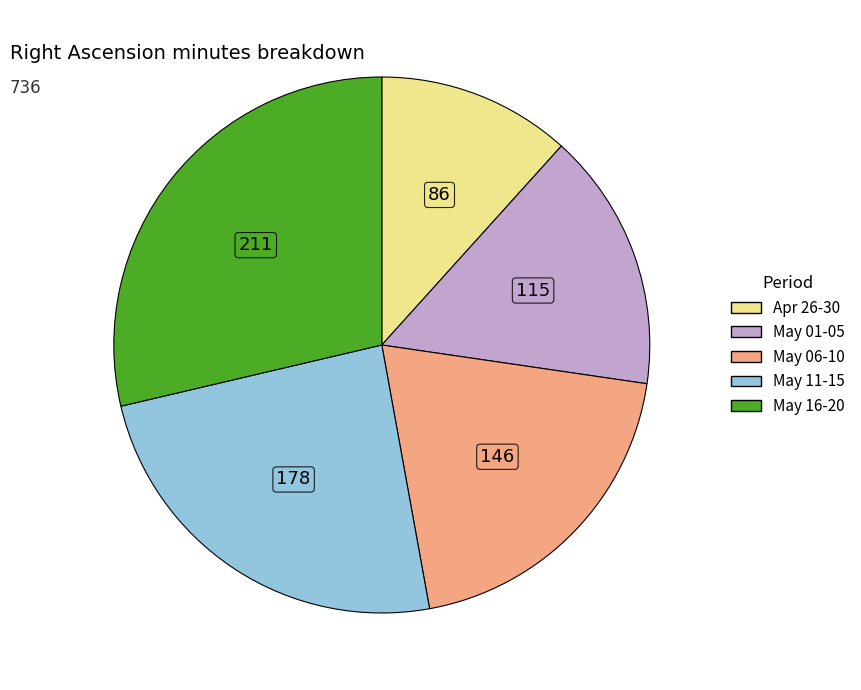

Is there a majority slice in this chart?

No